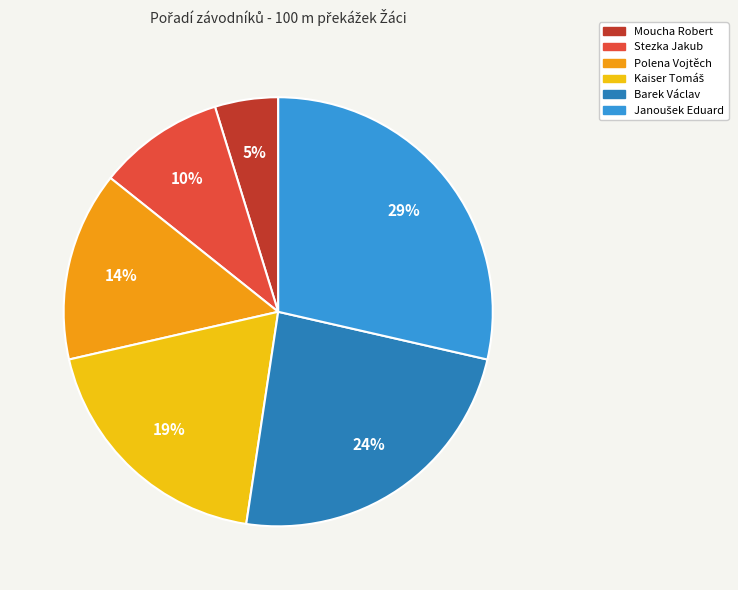

To the nearest percent, what percentage of the pie is Barek Václav?

24%